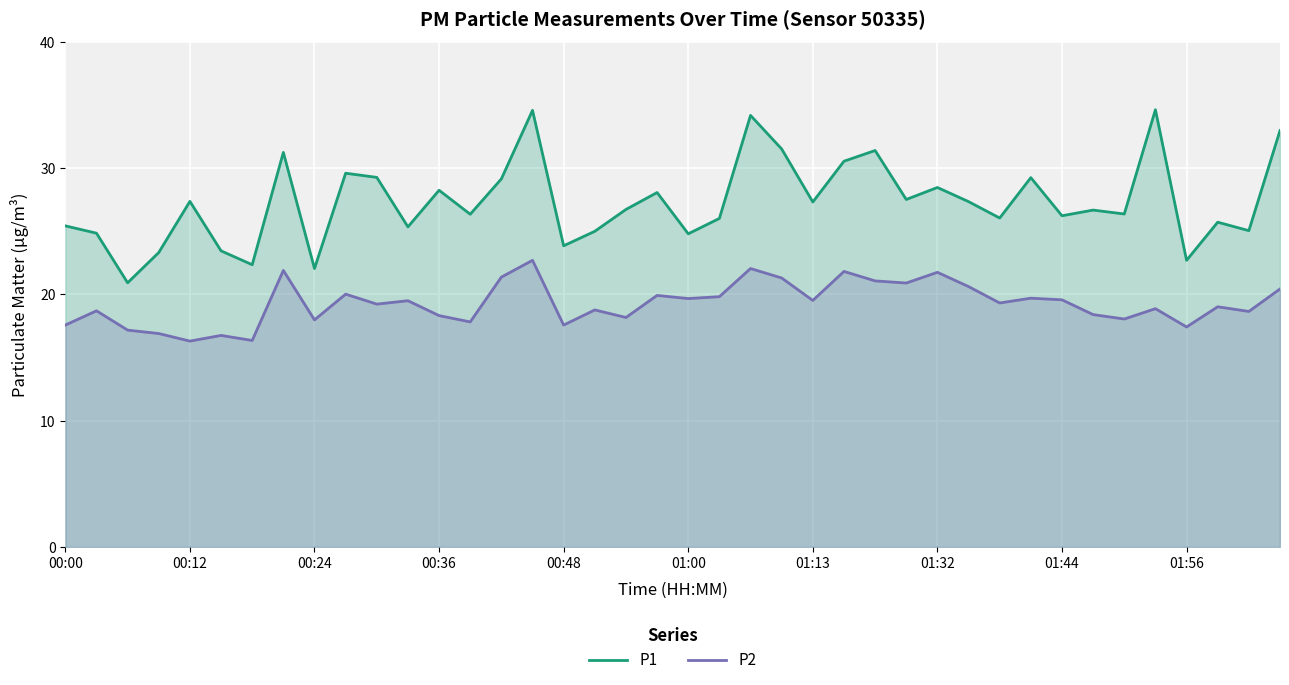

At which category is the sum across all series the highest?

15